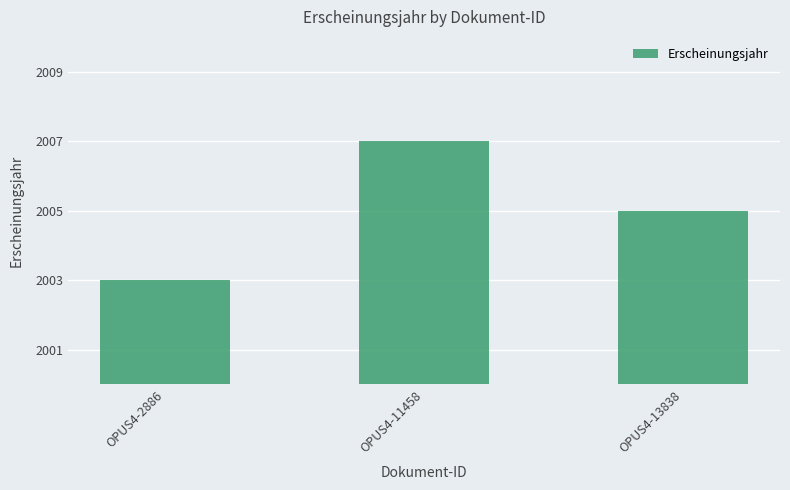

How many values are below 2005?

1